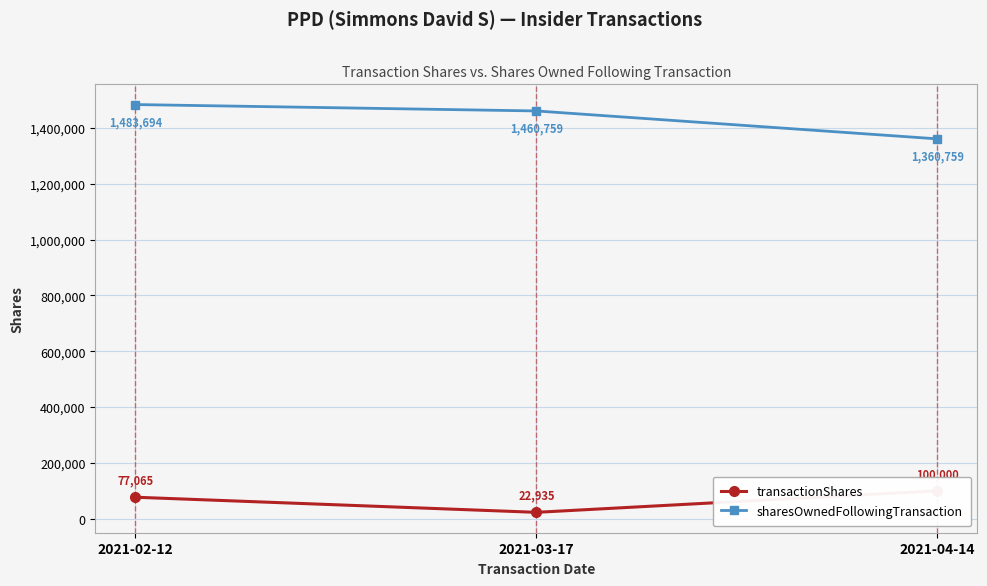

At how many categories does at least one series exceed 468425?

3